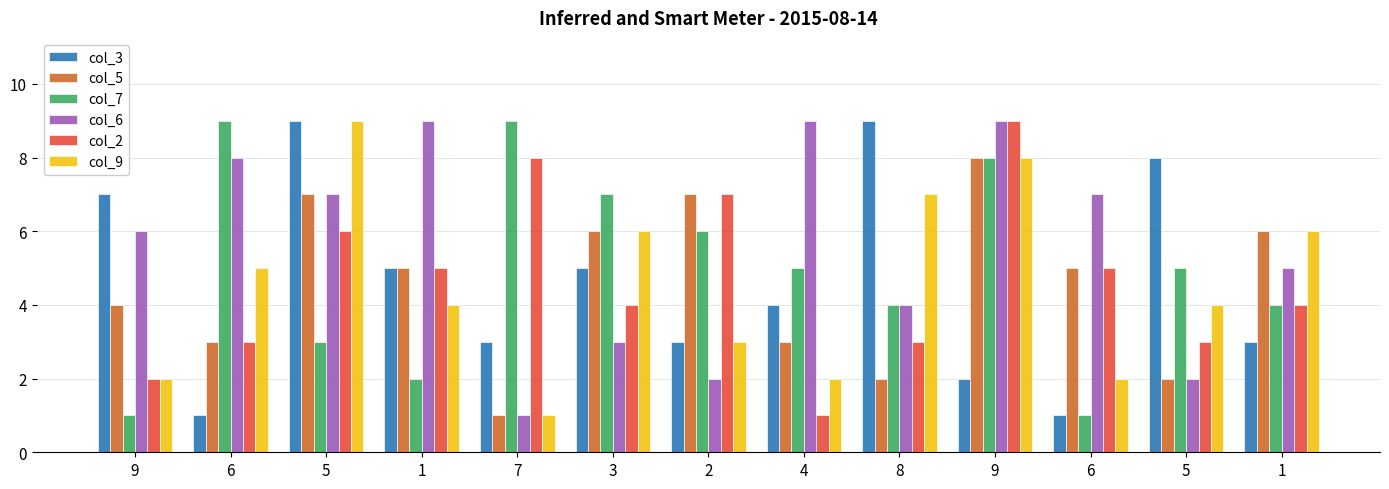

What value does the col_7 series have at 3?

7